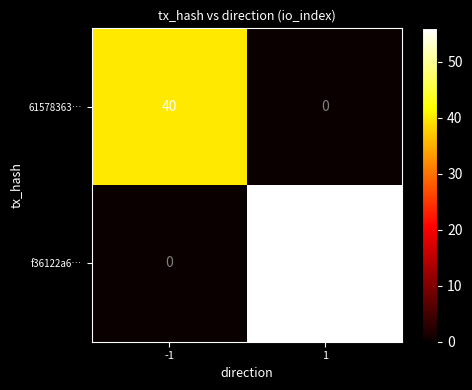

The value of f36122a6… at 1 is 56. True or false?

True